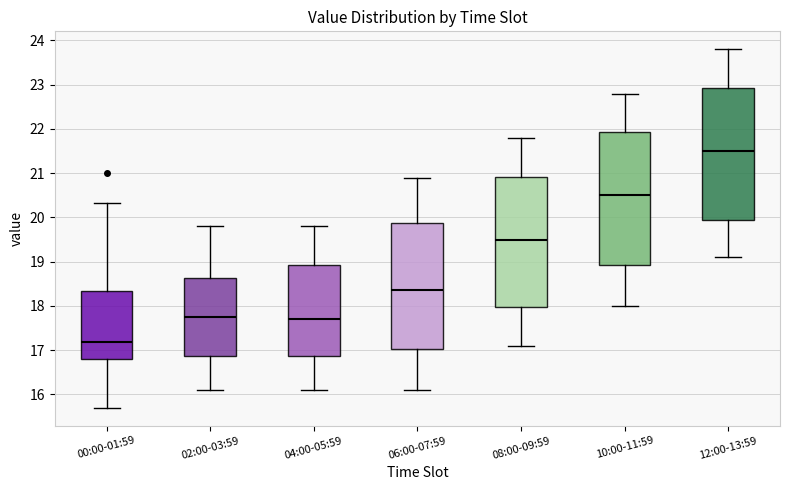

Where is the upper edge of the box for 04:00-05:59 on the y-axis? The values are not printed on the chart, so give them approximately, as read against the axis.

18.9